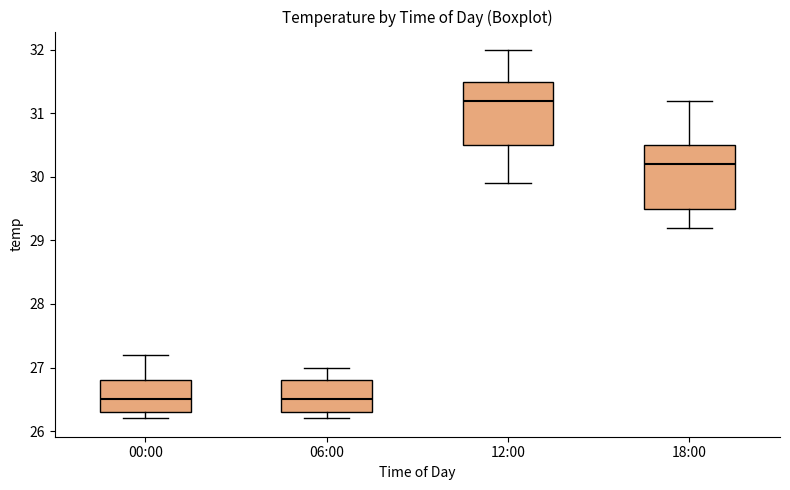

Reading left to right, transcribe this box plot: for each box, give where its median line is, the range the box spans, and where its two whiskers end, as read against the y-axis. The values are not printed on the chart, so give them approximately, as read against the axis.

00:00: median 26.5, box 26.3 to 26.8, whiskers 26.2 to 27.2
06:00: median 26.5, box 26.3 to 26.8, whiskers 26.2 to 27.0
12:00: median 31.2, box 30.5 to 31.5, whiskers 29.9 to 32.0
18:00: median 30.2, box 29.5 to 30.5, whiskers 29.2 to 31.2